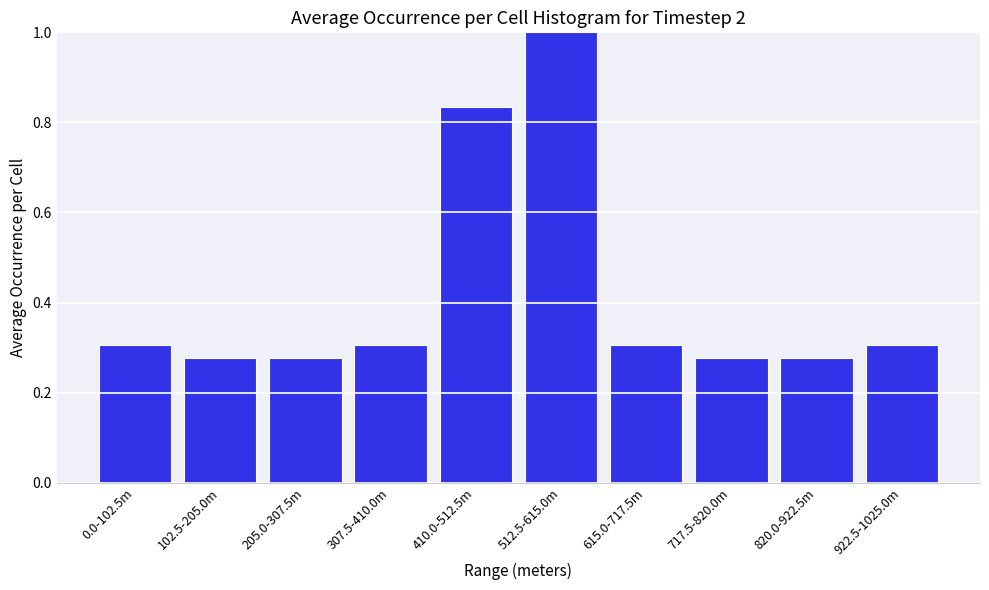

What is the difference between the maximum and minimum values?

0.7